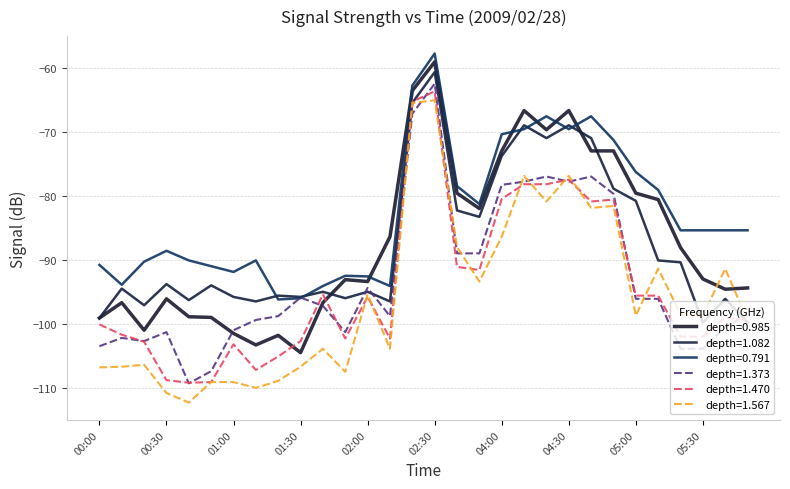

At which category is the sum across all series the highest?

02:30